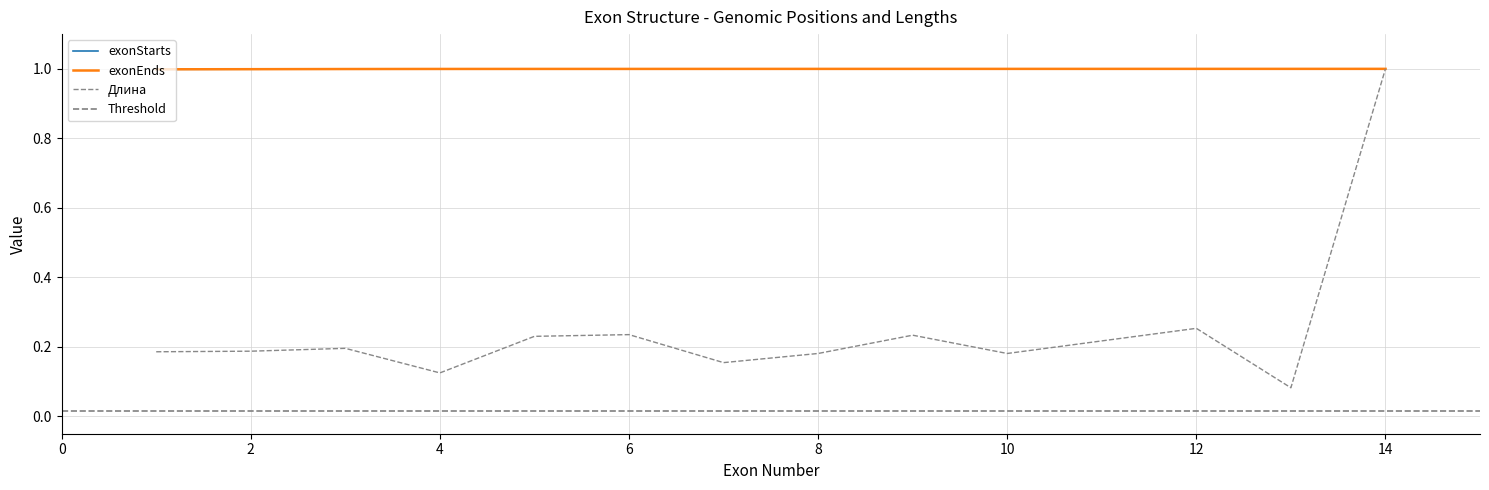

What is the sum of the exonStarts values at Экзон 7 and Экзон 11?

2.0